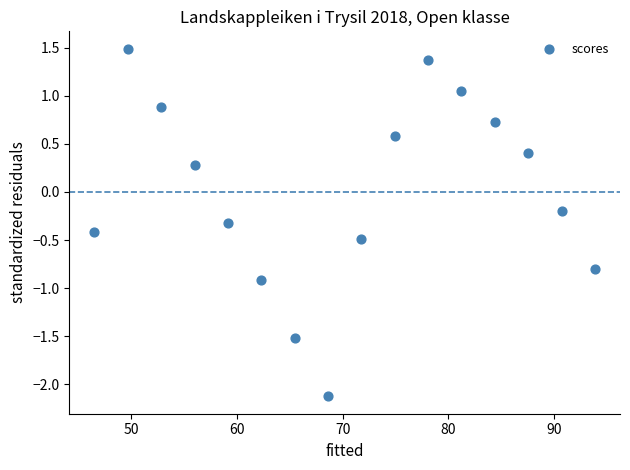

What is the range of Y values (max minus min)?

3.6